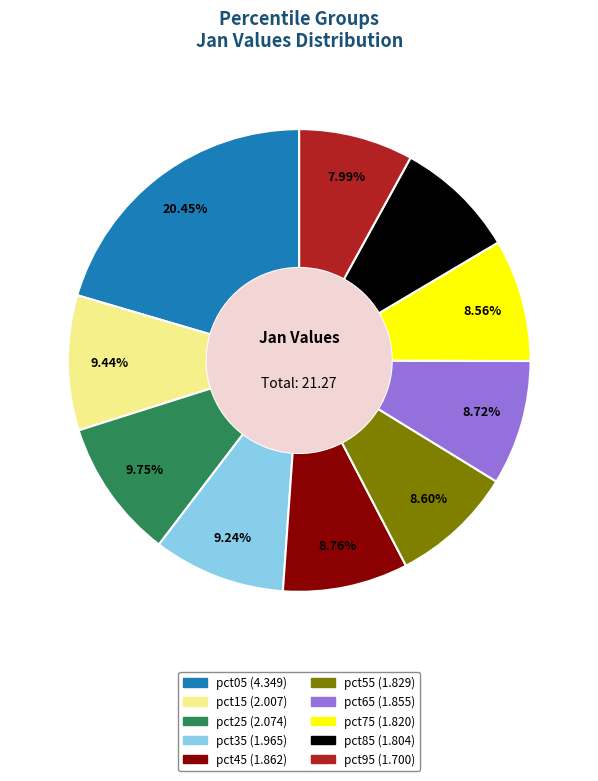

To the nearest percent, what is the average slice percentage?

10%